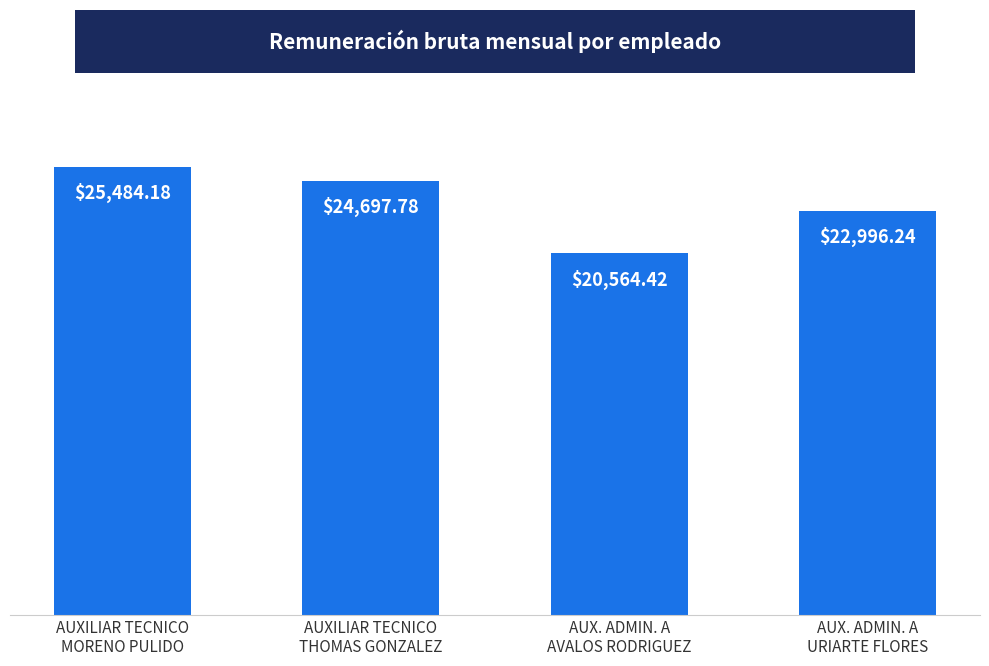

How many categories are shown in the chart?

4